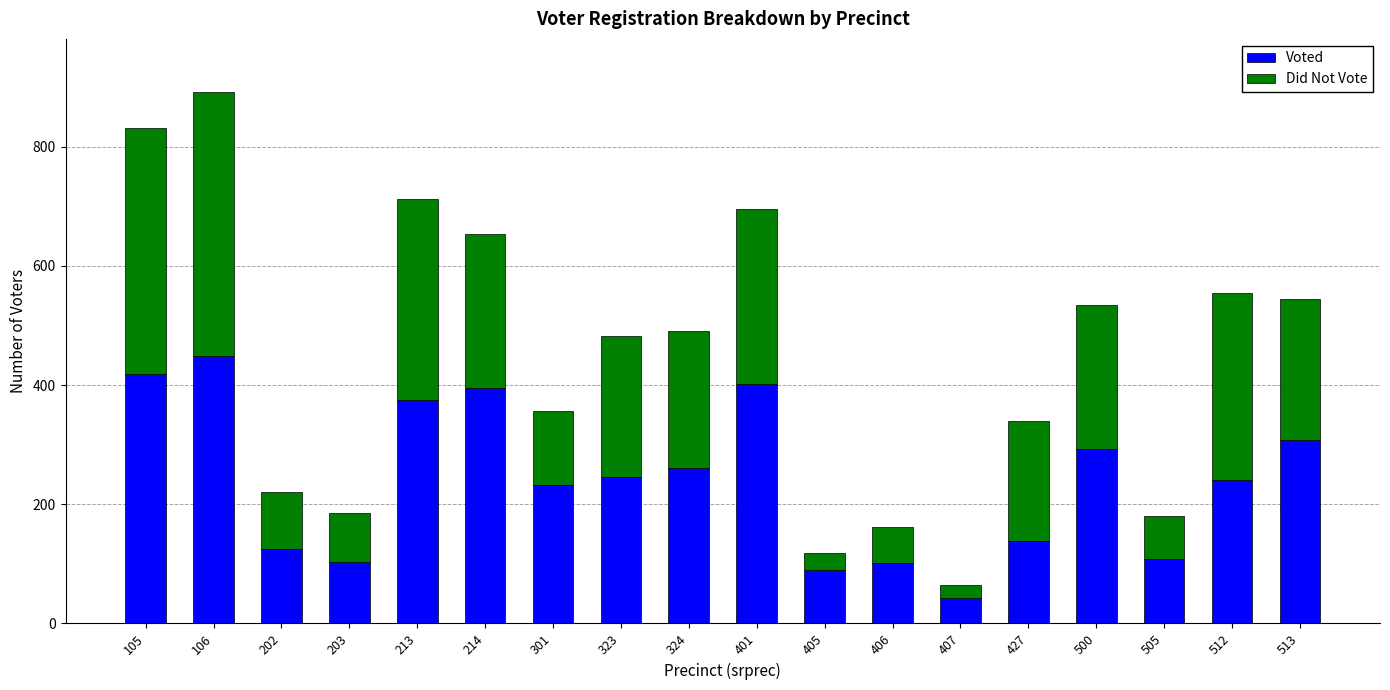

At which label does Voted reach its minimum?

407